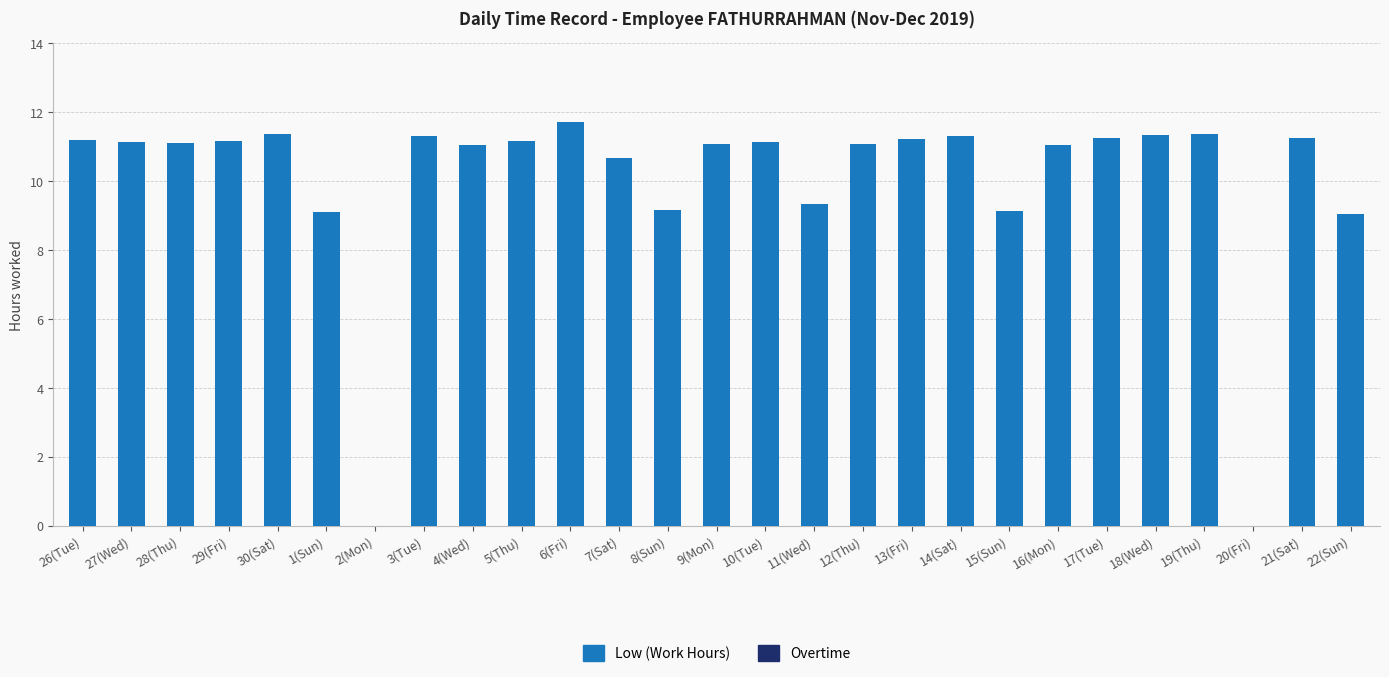

What is the greatest value displayed?

11.7